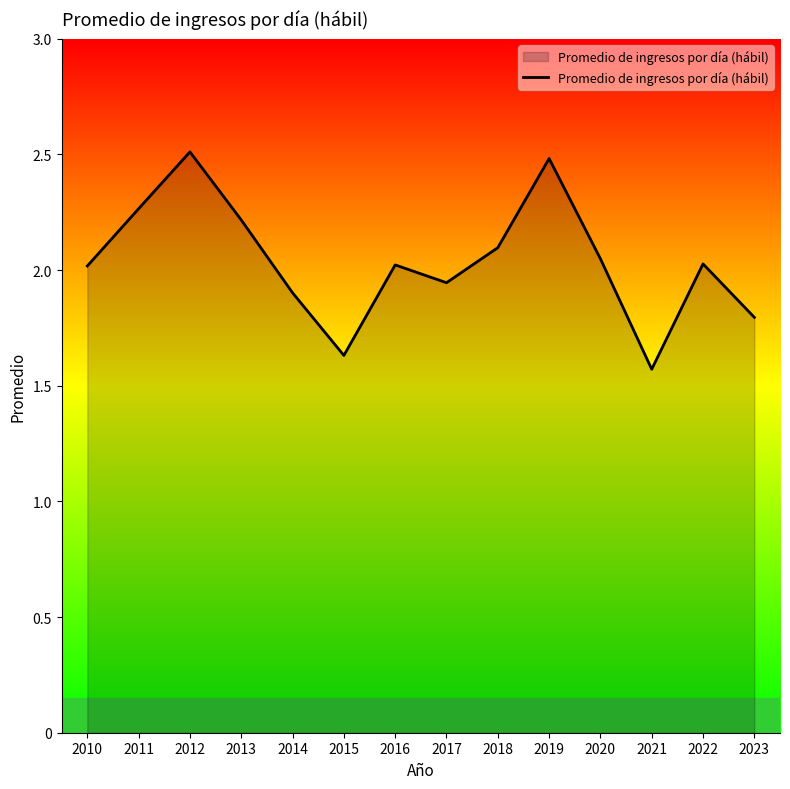

The chart shows a value of 2.2 at 2013. True or false?

True